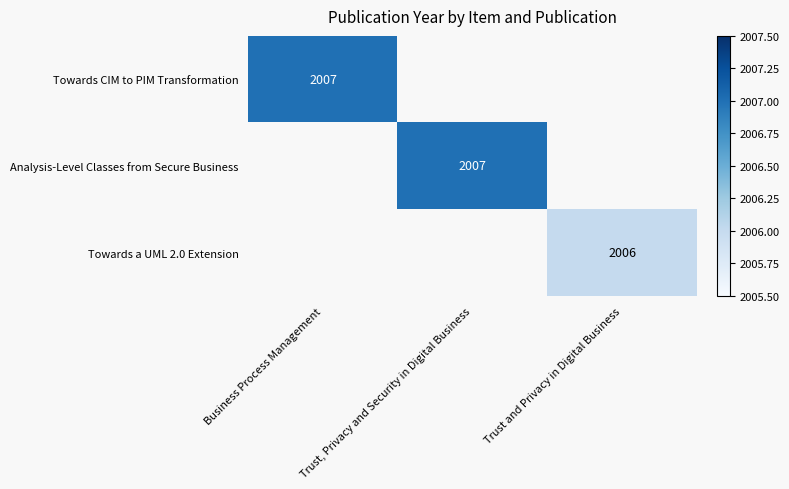

The value of Towards CIM to PIM Transformation at Business Process Management is 2007. True or false?

True